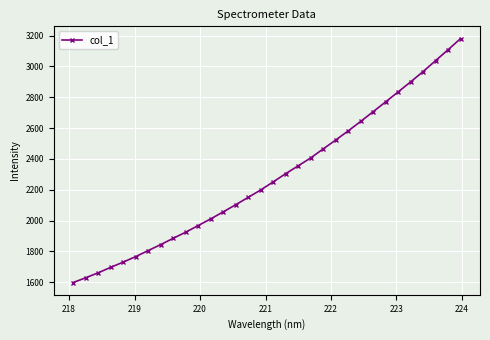

What is the sum of all values?

73053.1